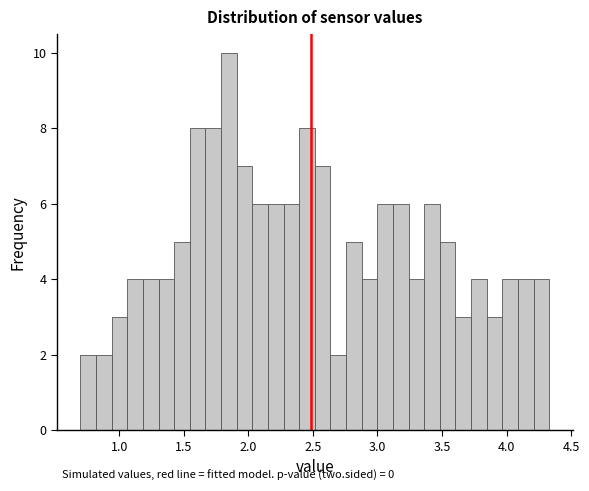

Around what value on the x-axis is the tallest bar? Give the approximate position of its centre, as read against the axis.

1.85